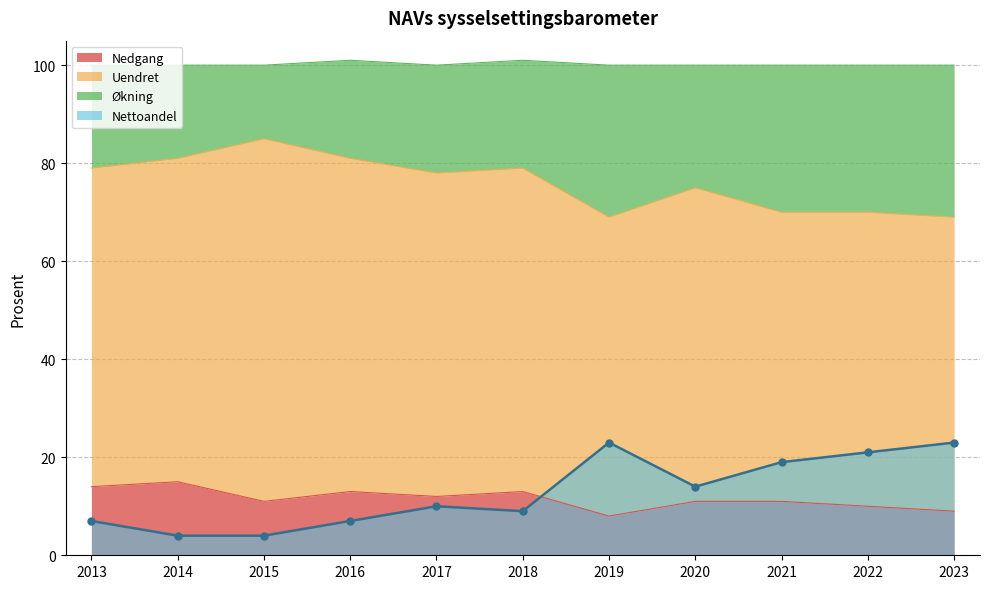

At which label does Nedgang first exceed 11?

2013